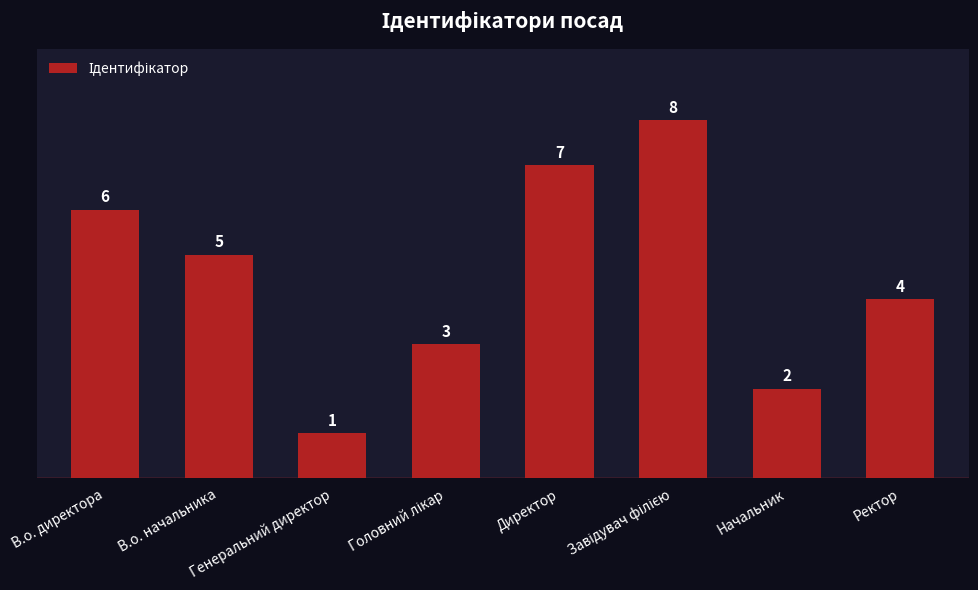

What is the ratio of the value at Ректор to the value at Начальник?

2.0